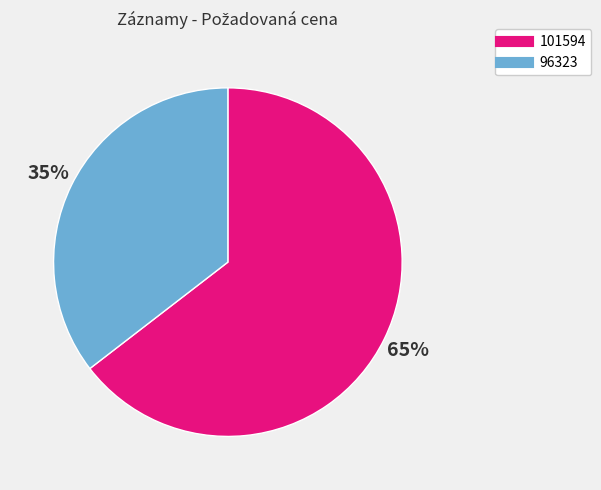

Do 96323 and 101594 together represent more than half of the pie?

Yes